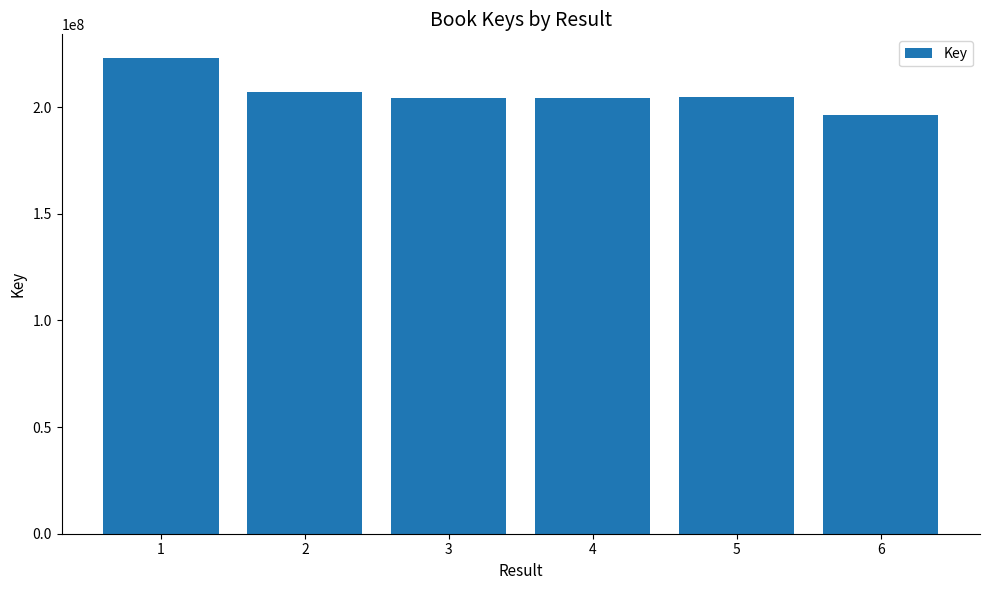

Read the value at 1.

222999334